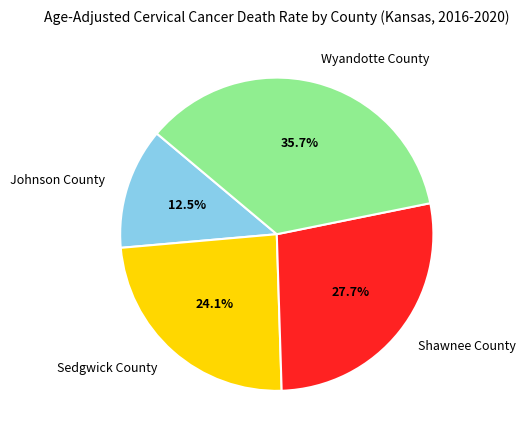

To the nearest percent, what is the combined percentage of Shawnee County and Johnson County?

40%